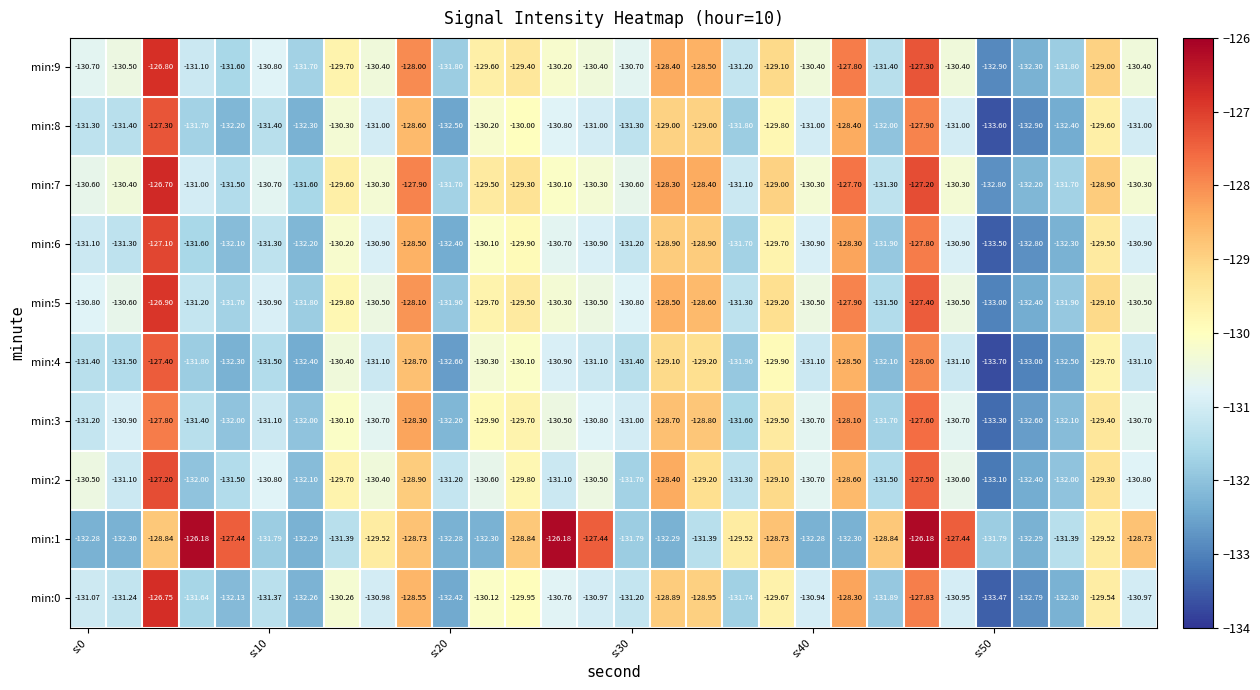

How many values in the min:8 series are below -131?

13